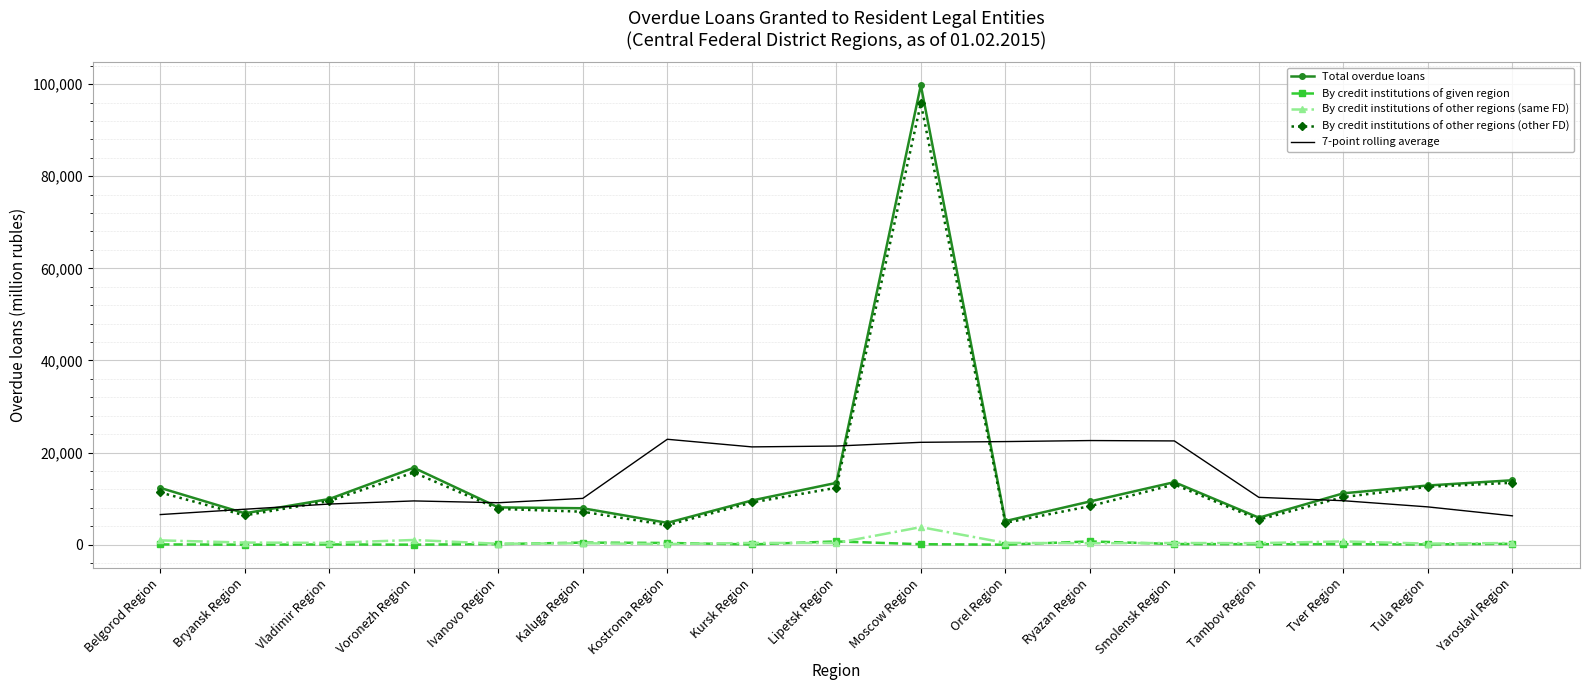

At which label does Total overdue loans reach its peak?

Moscow Region